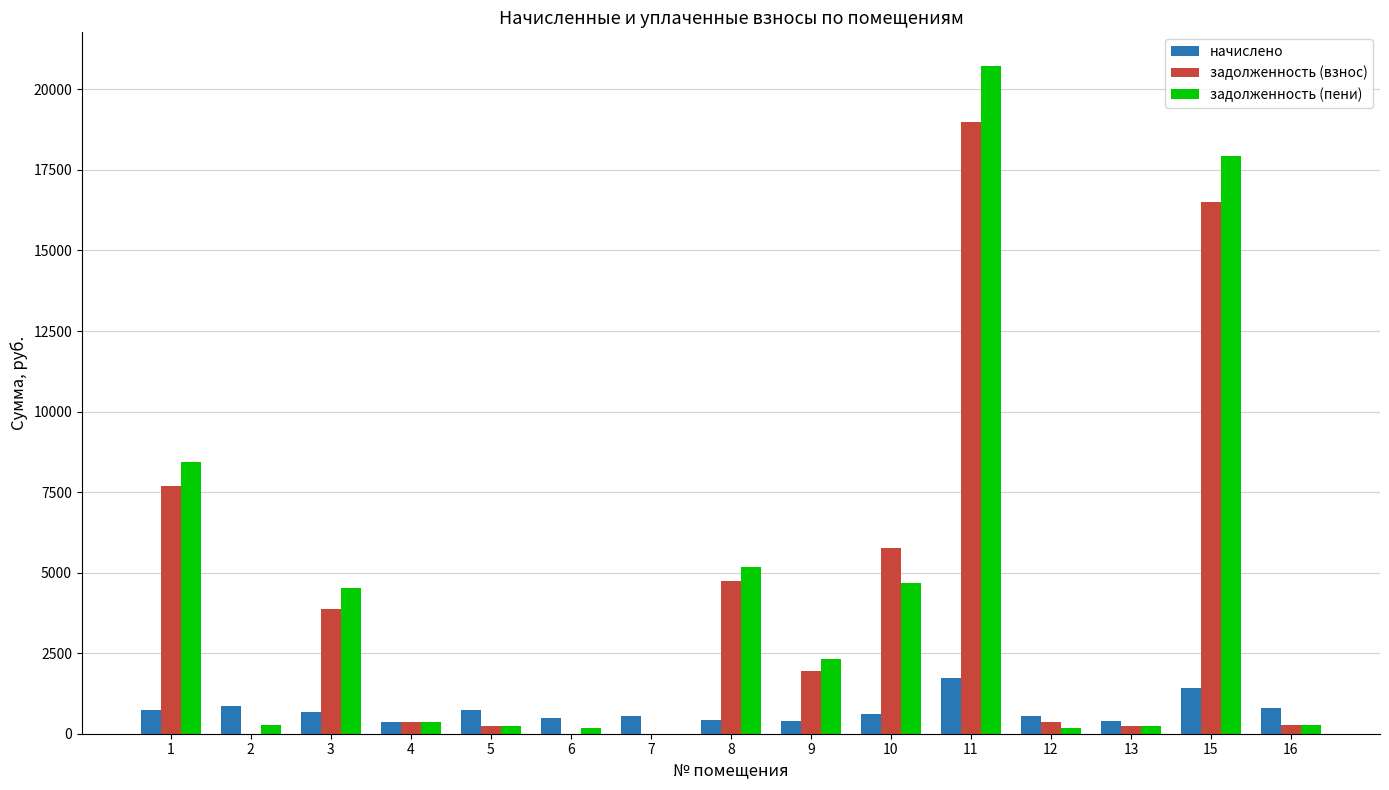

What is the highest value of the задолженность (взнос) series?

18990.4